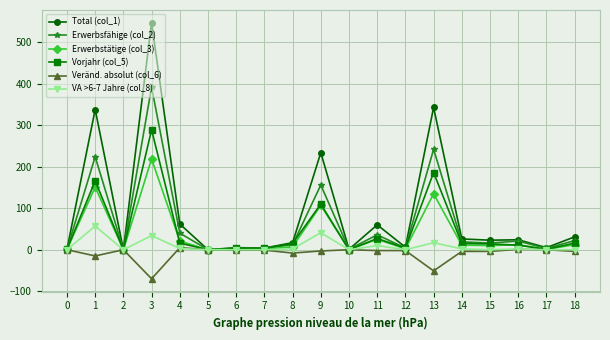

What is the difference between the Veränd. absolut (col_6) values at 13 and 10?

51